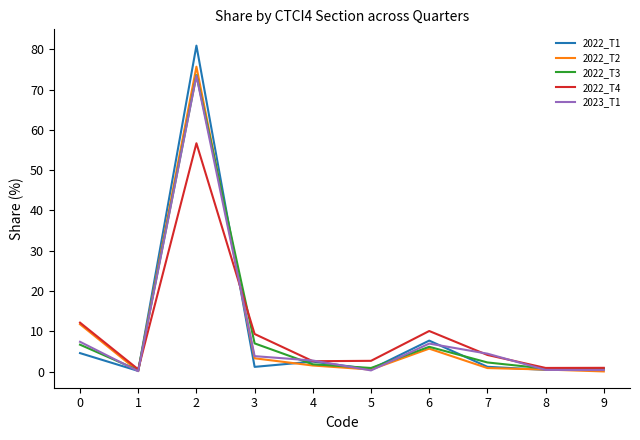

What is the sum of all 2023_T1 values?

100.0